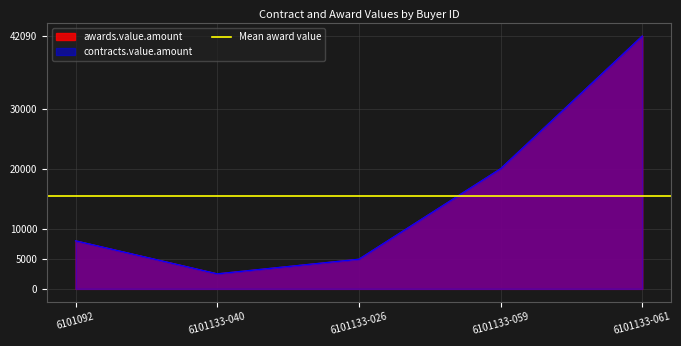

True or false: awards.value.amount and contracts.value.amount intersect in this chart.

False